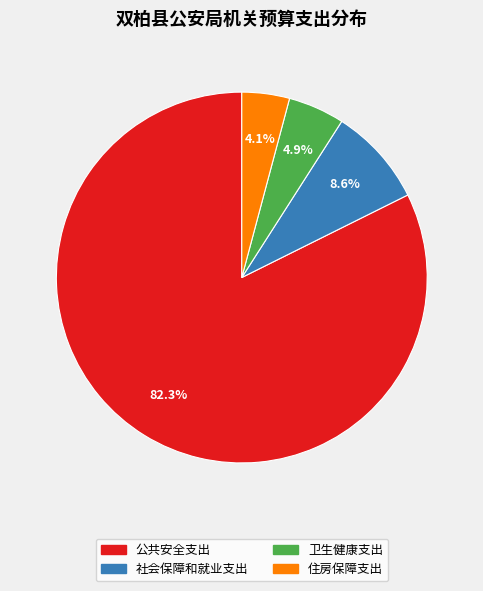

Count the number of slices in the pie.

4